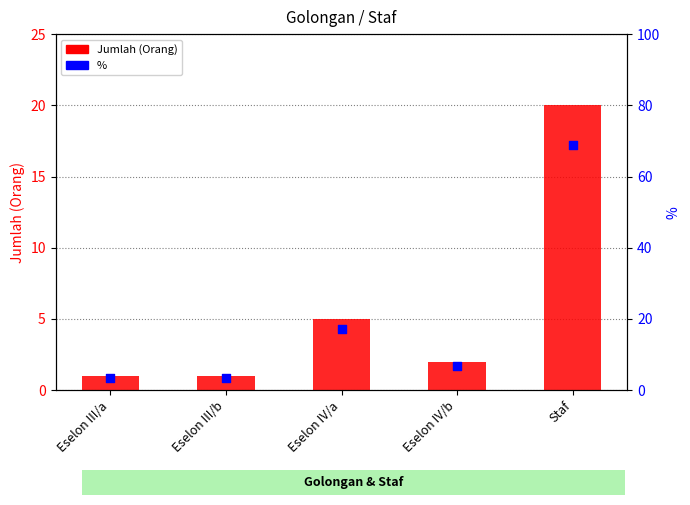

Which series has the largest total across all categories?

%